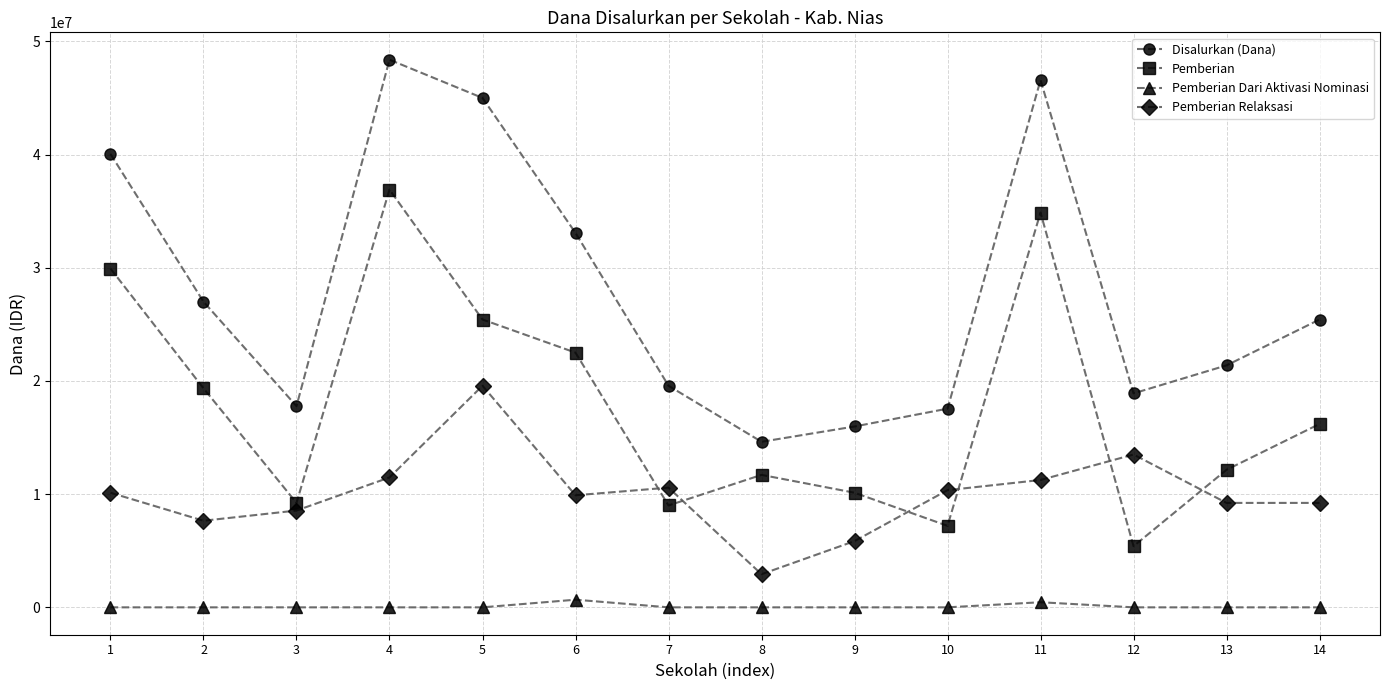

Is this an area chart (filled region under the line)?

No